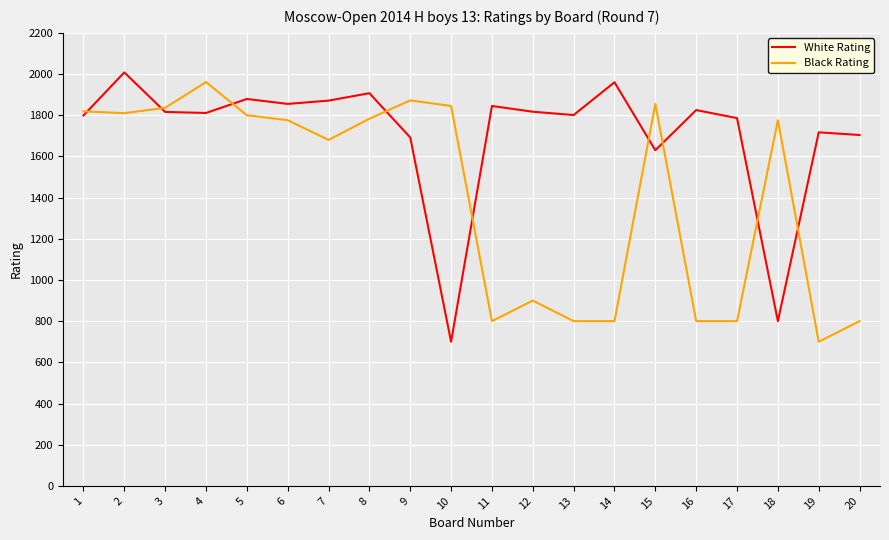

Rank the series at 20 from lowest to highest value.

Black Rating, White Rating